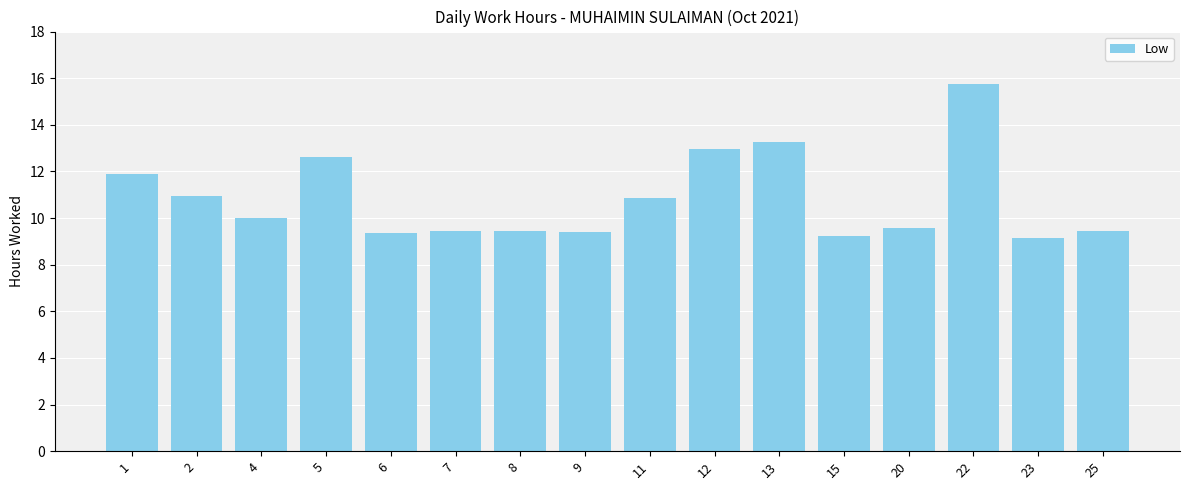

What value does the data have at 22?

15.8